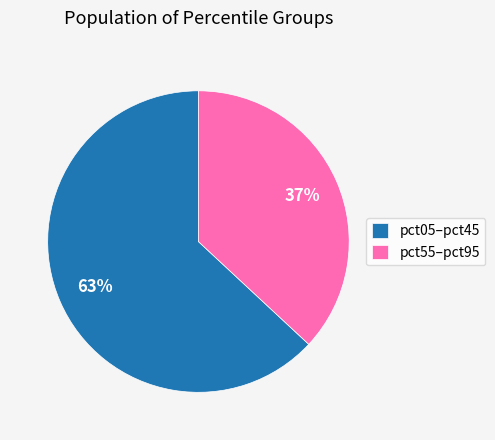

Is the sum of pct05–pct45 and pct55–pct95 greater than half?

Yes